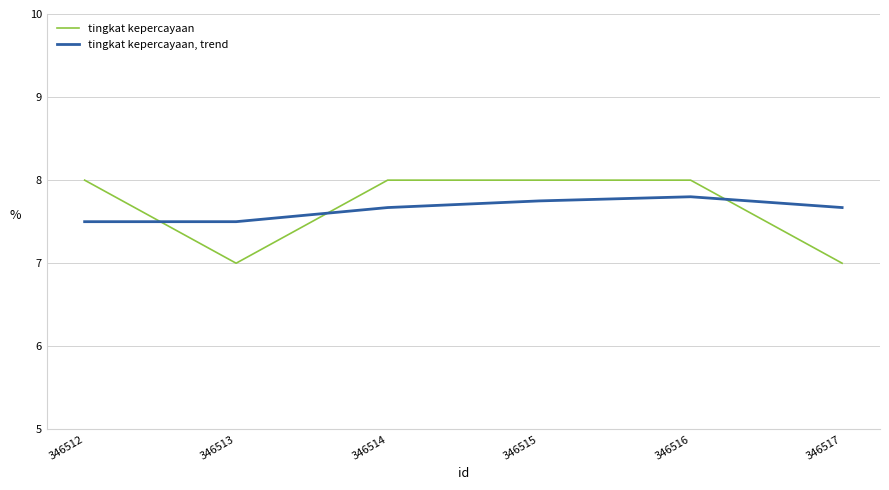

Count the tingkat kepercayaan, trend values in the range 7 to 8.

6